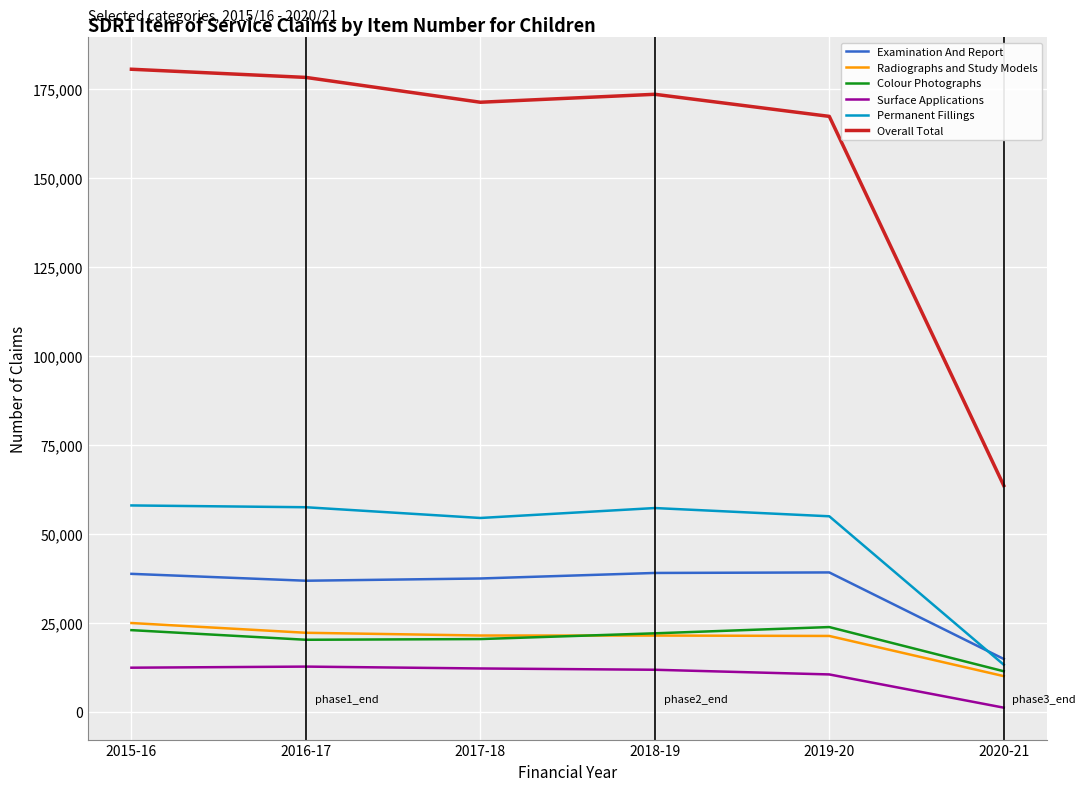

Does the chart display data point markers on the line(s)?

No